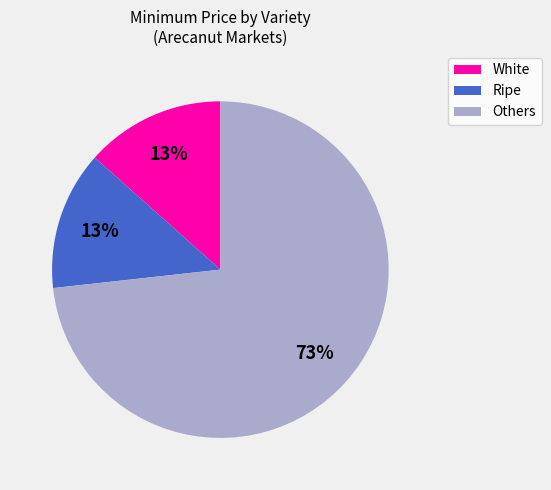

To the nearest percent, what is the average slice percentage?

33%